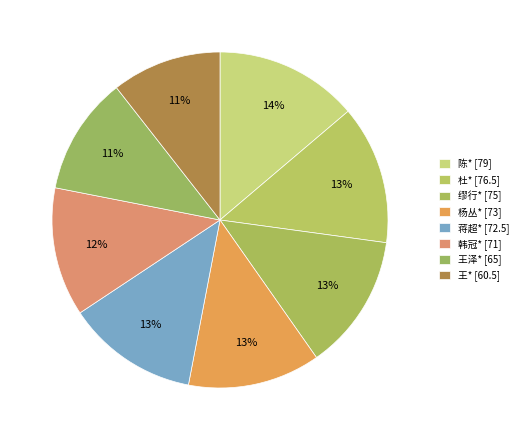

How many segments does this pie chart have?

8